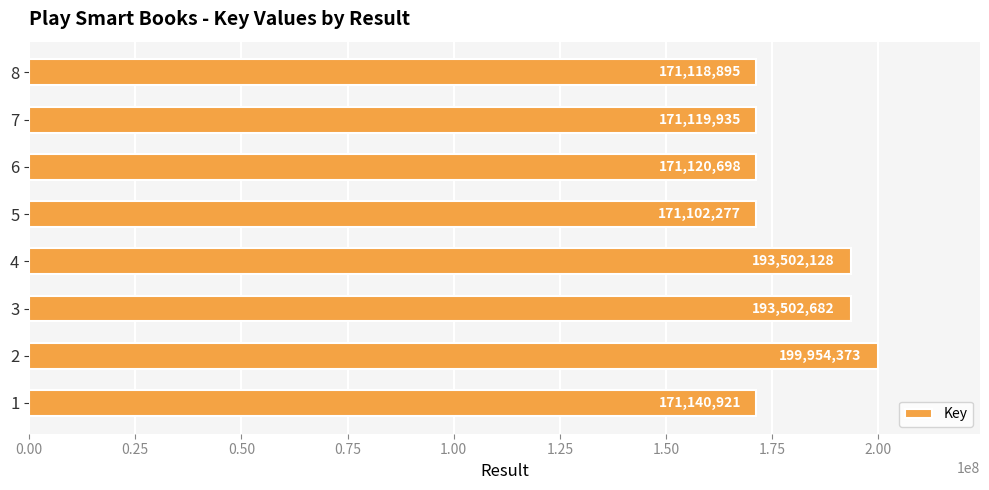

Approximately how many times larger is the value at 5 compared to 2?

0.9